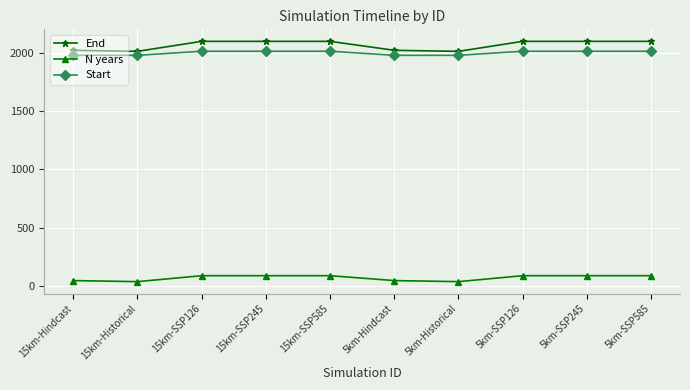

What position from the right is 15km-SSP585?

6